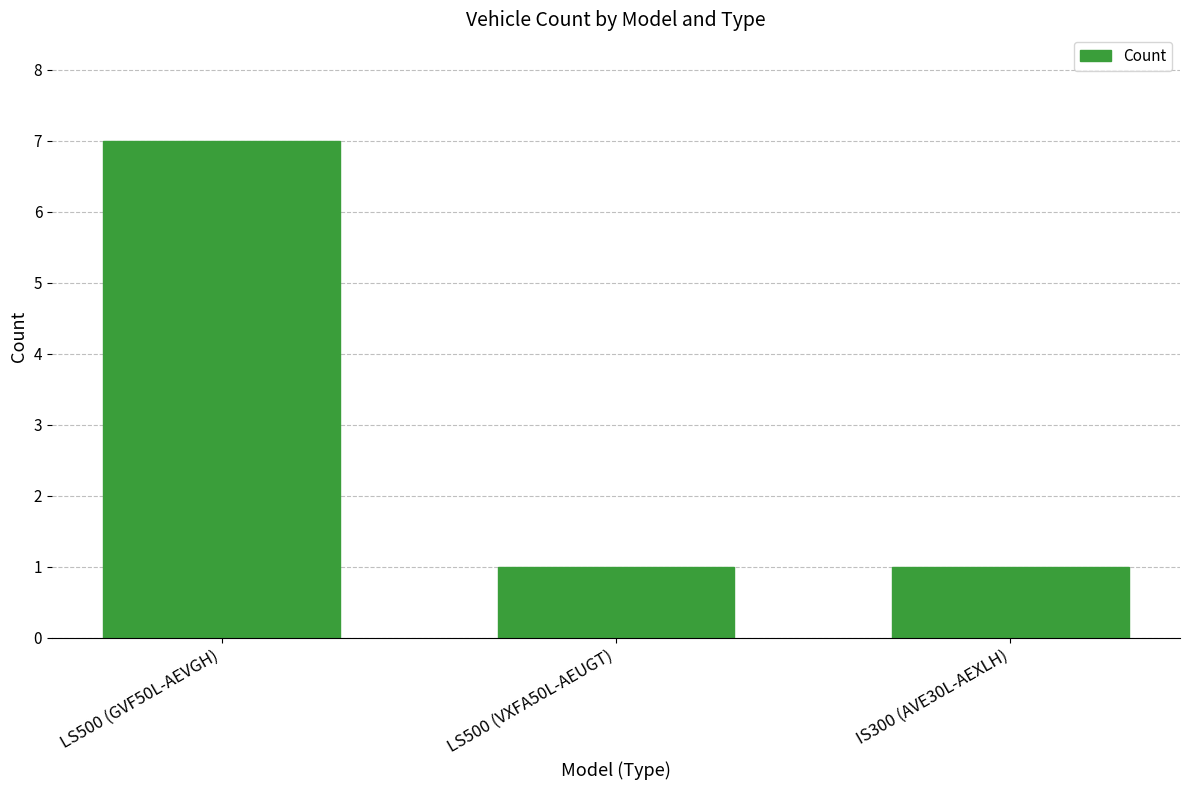

What is the approximate value at LS500 (GVF50L-AEVGH)?

7